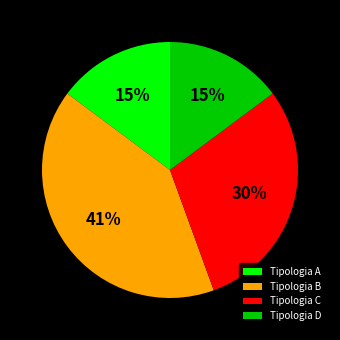

To the nearest percent, what is the difference between the Tipologia D and Tipologia C slice percentages?

15%